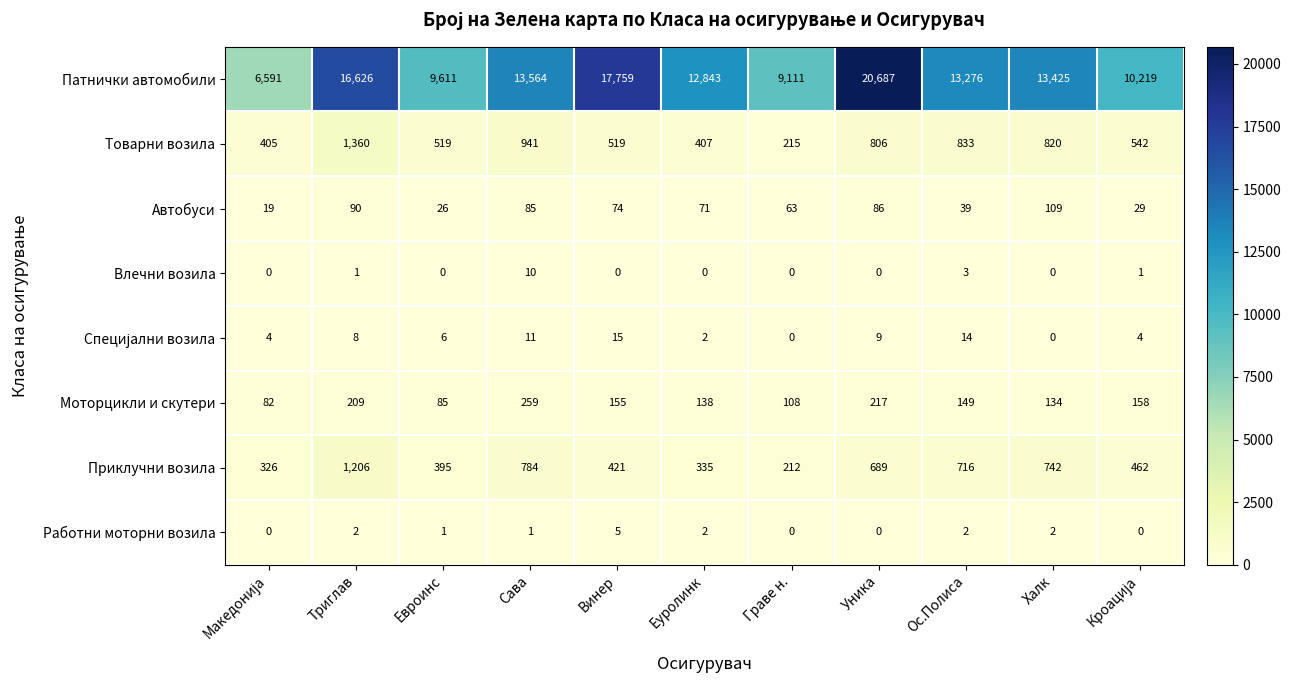

The Работни моторни возила series shows 3 at Халк. True or false?

False